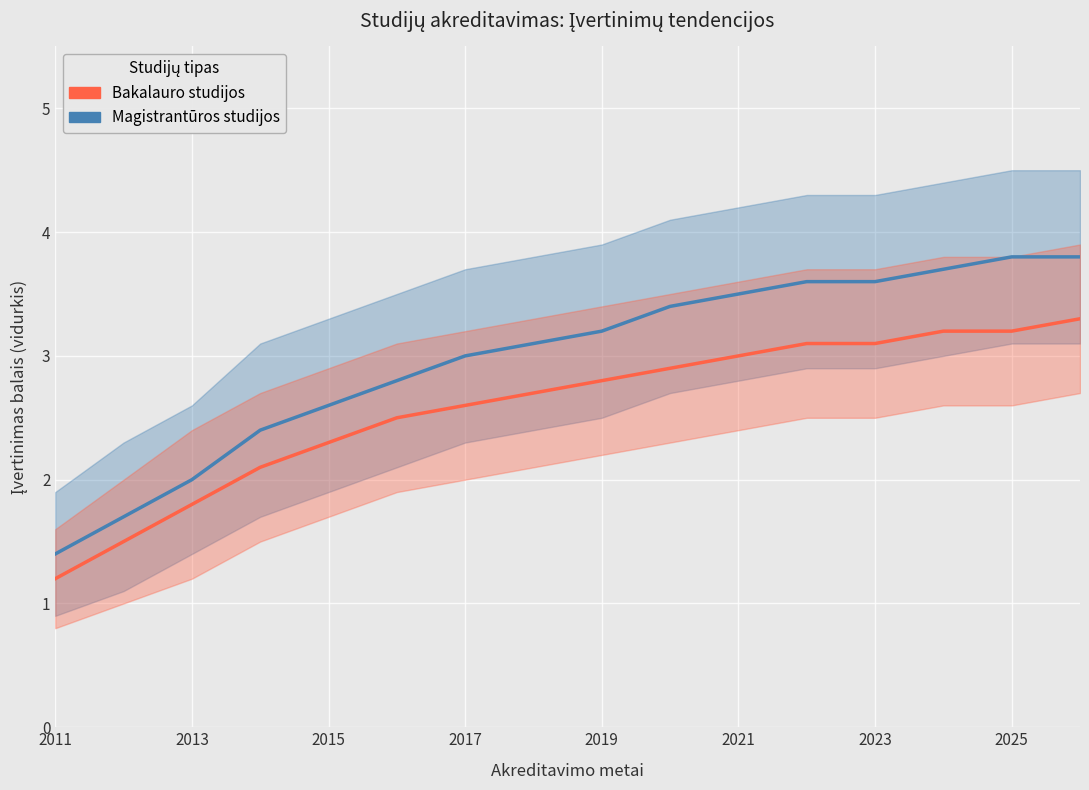

List the series in order of their peak value, lowest first.

Bakalauro studijos, Magistrantūros studijos